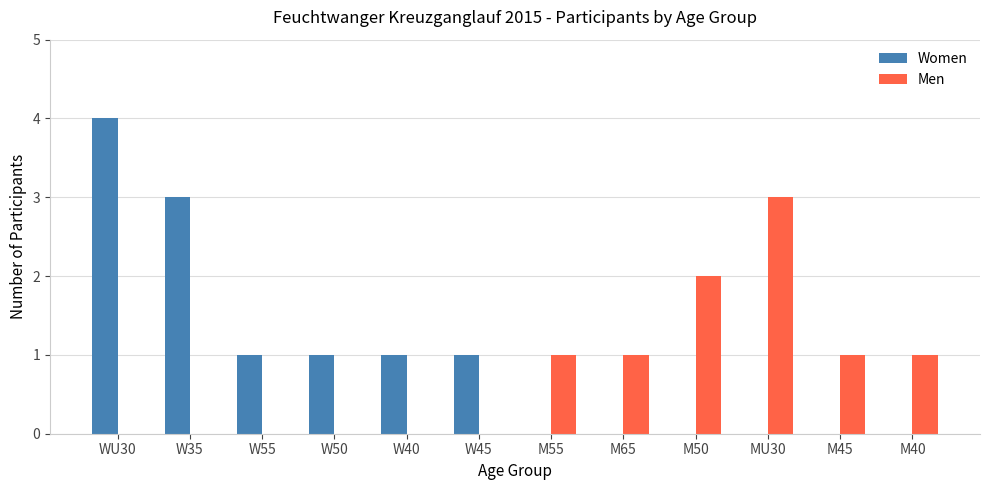

Between WU30 and M45, which series saw the biggest shift?

Women